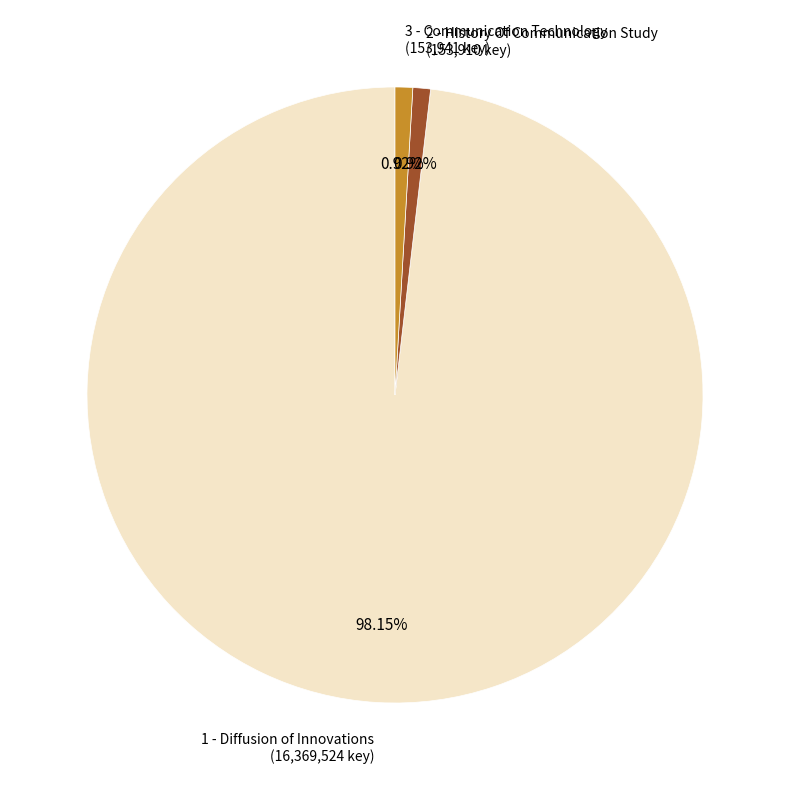

How many segments does this pie chart have?

3